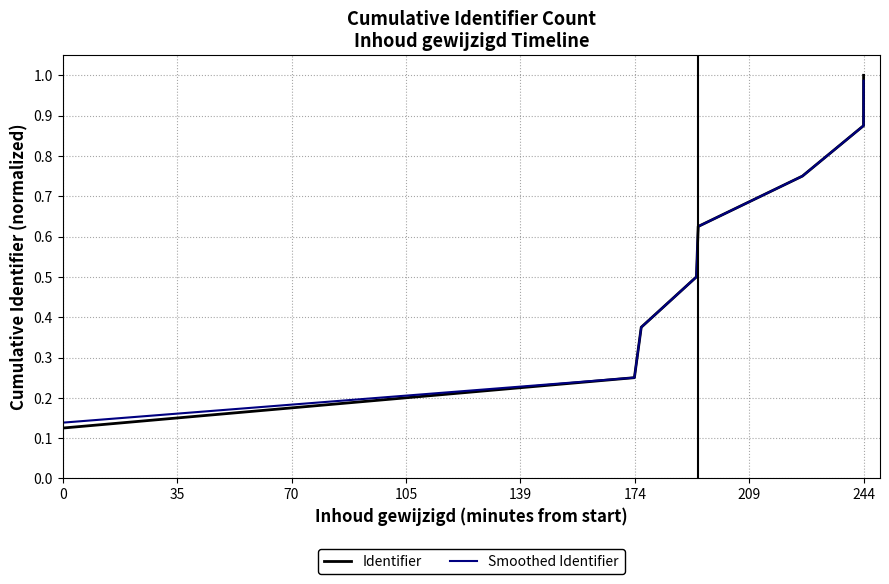

True or false: Smoothed Identifier has more than 2 interior local peaks.

False